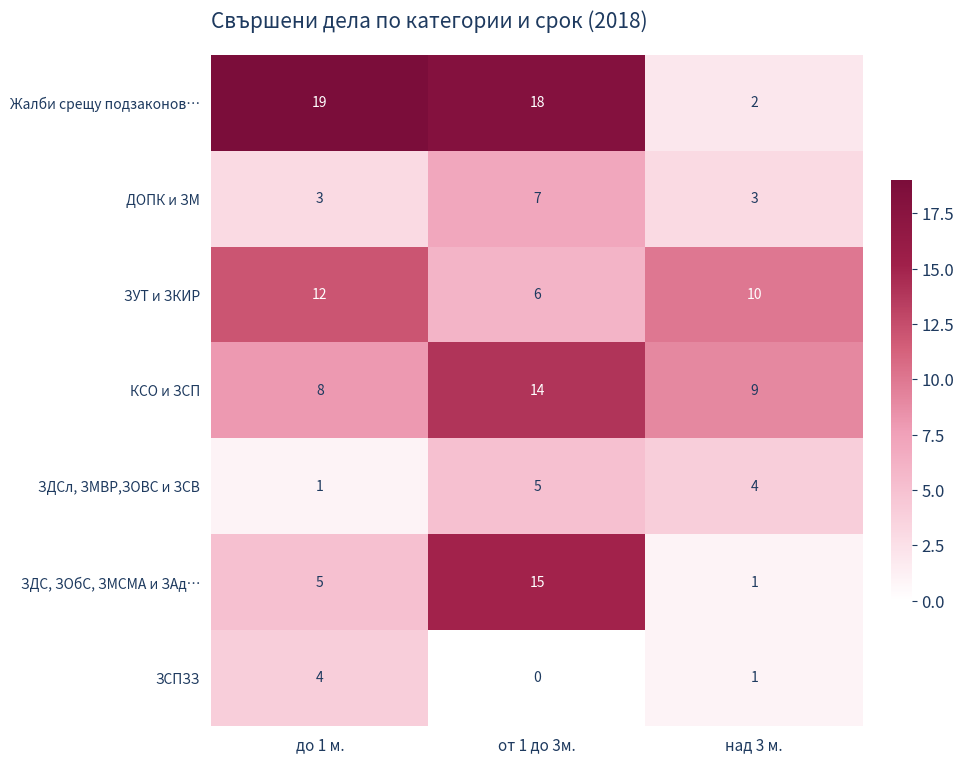

At до 1 м., list the series in order from smallest to largest.

ЗДСл, ЗМВР,ЗОВС и ЗСВ, ДОПК и ЗМ, ЗСПЗЗ, ЗДС, ЗОбС, ЗМСМА и ЗАд…, КСО и ЗСП, ЗУТ и ЗКИР, Жалби срещу подзаконов…